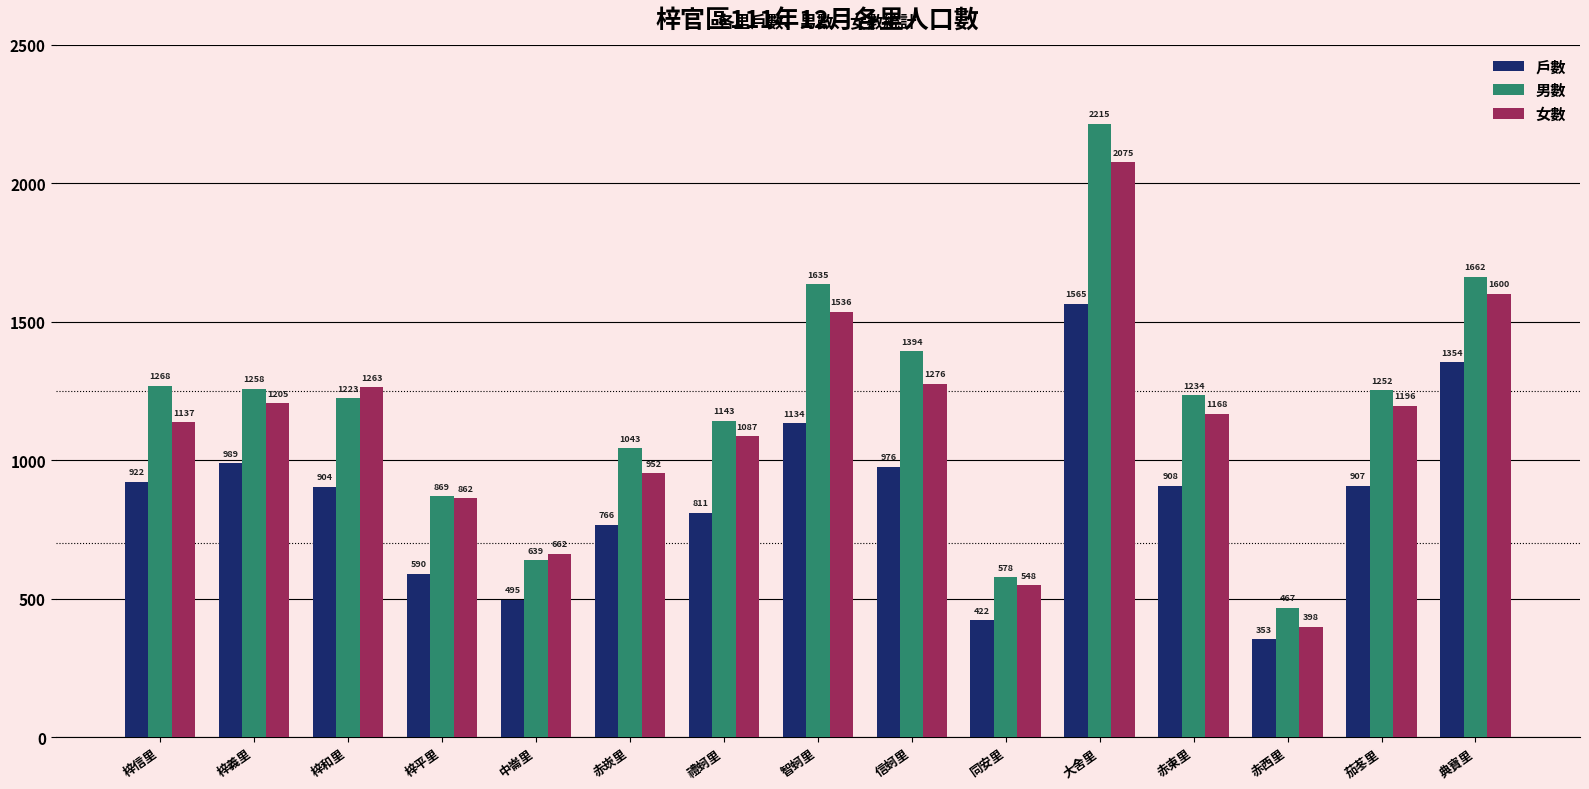

The 戶數 series shows 371 at 信蚵里. True or false?

False